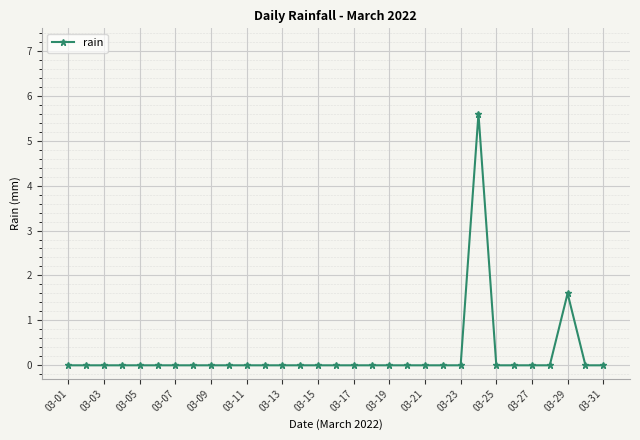

What is the greatest value displayed?

5.6